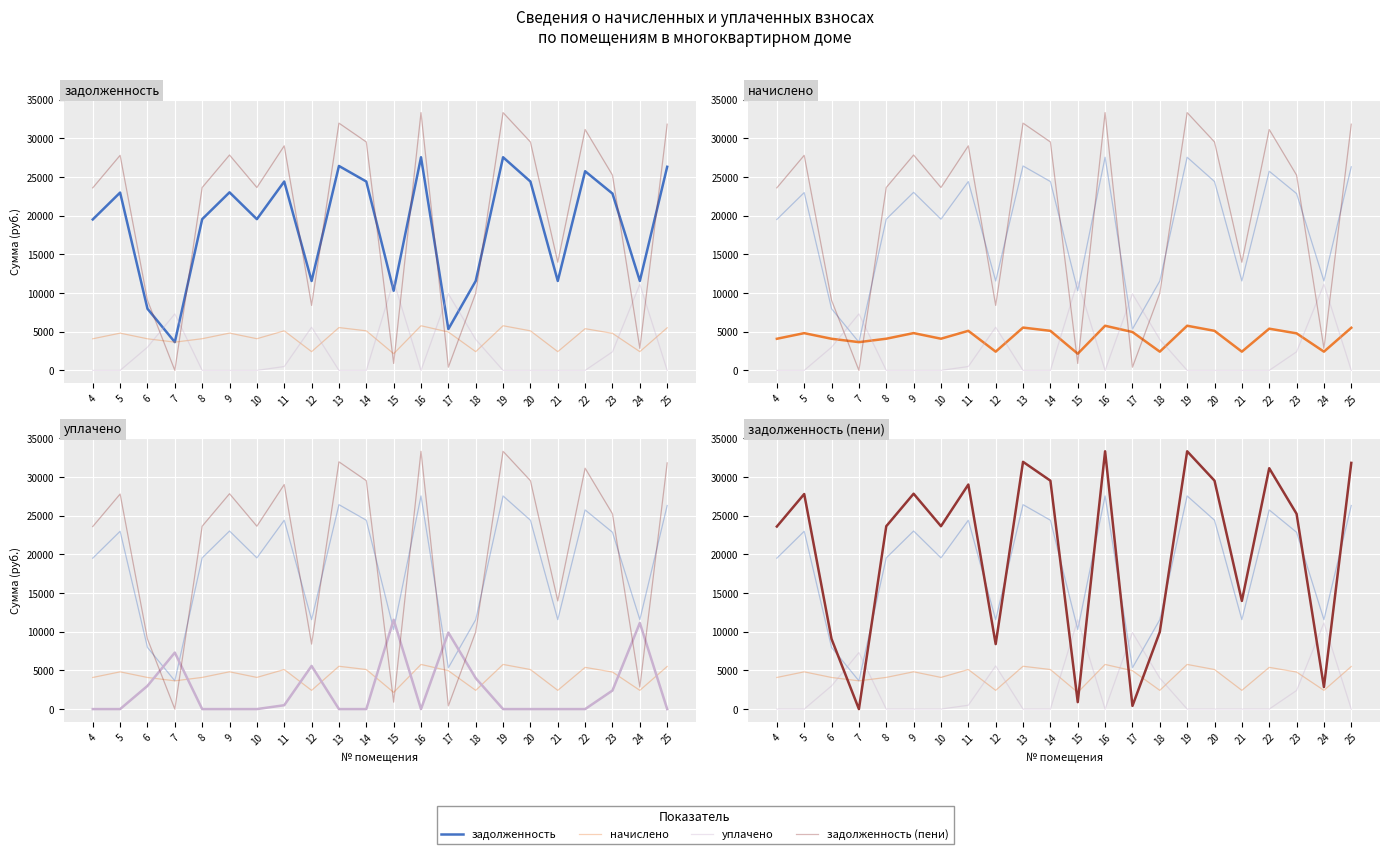

What is the value of the начислено point at the 6th from the left?

4824.0